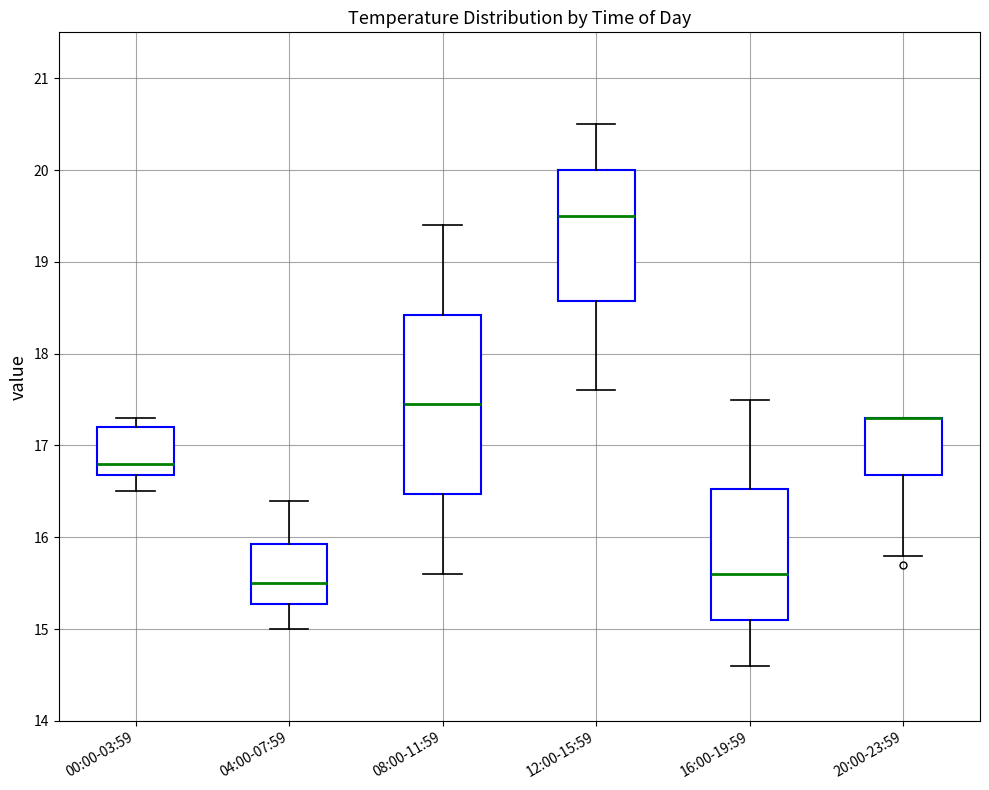

Reading left to right, read every box against the y-axis: the position of its median line, the range the box covers, and the ends of its whiskers. The values are not printed on the chart, so give them approximately, as read against the axis.

00:00-03:59: median 16.8, box 16.7 to 17.2, whiskers 16.5 to 17.3
04:00-07:59: median 15.5, box 15.3 to 15.9, whiskers 15.0 to 16.4
08:00-11:59: median 17.5, box 16.5 to 18.4, whiskers 15.6 to 19.4
12:00-15:59: median 19.5, box 18.6 to 20.0, whiskers 17.6 to 20.5
16:00-19:59: median 15.6, box 15.1 to 16.5, whiskers 14.6 to 17.5
20:00-23:59: median 17.3 (drawn on the box's upper edge), box 16.7 to 17.3, whiskers 15.8 to 17.3